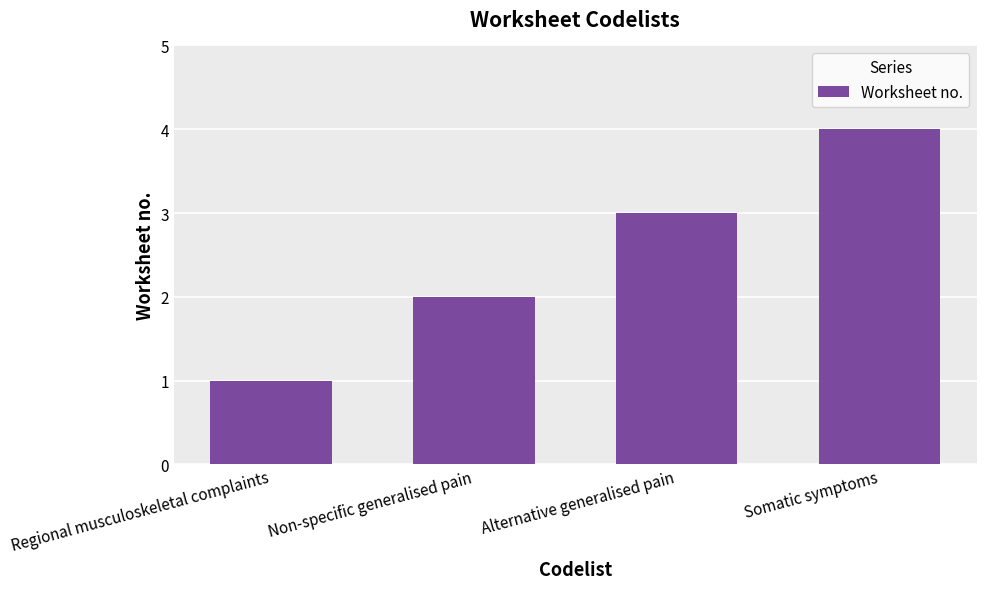

Does the chart contain any negative values?

No